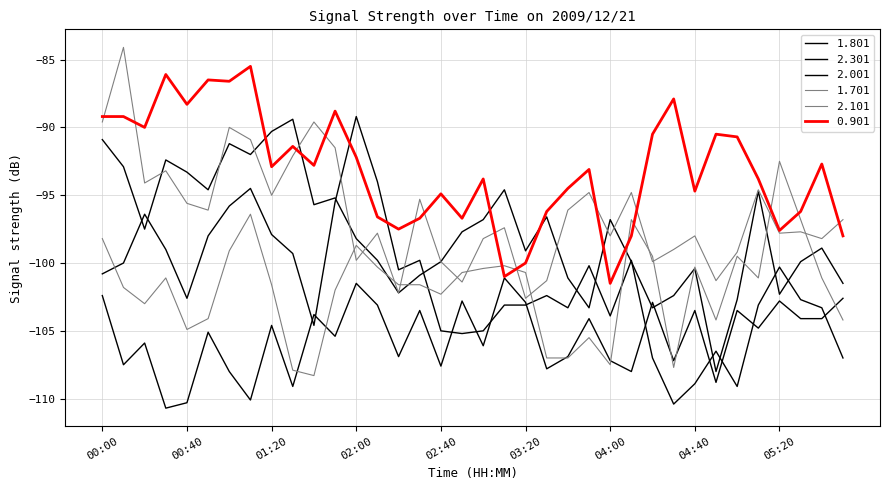

Does the chart have visible grid lines?

Yes